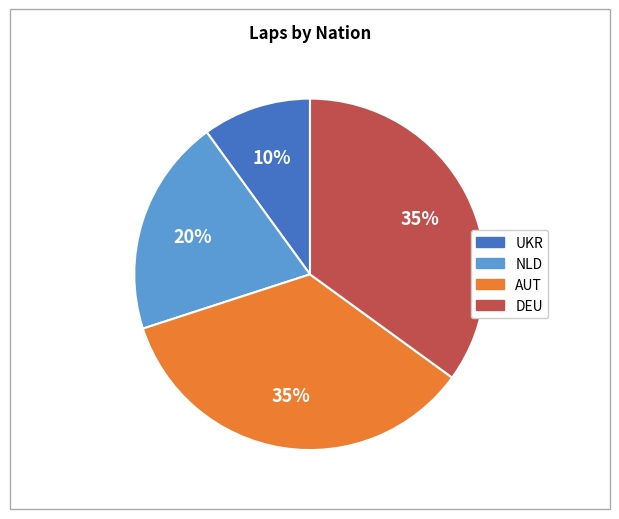

To the nearest percent, what percentage of the pie is DEU?

35%